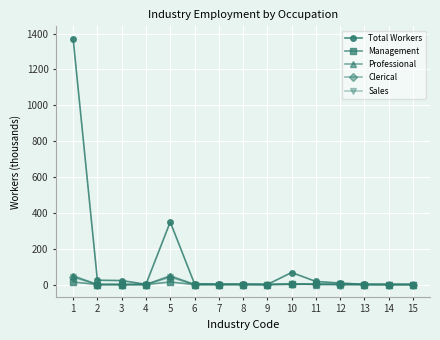

Which series changed the most between 2 and 5?

Total Workers